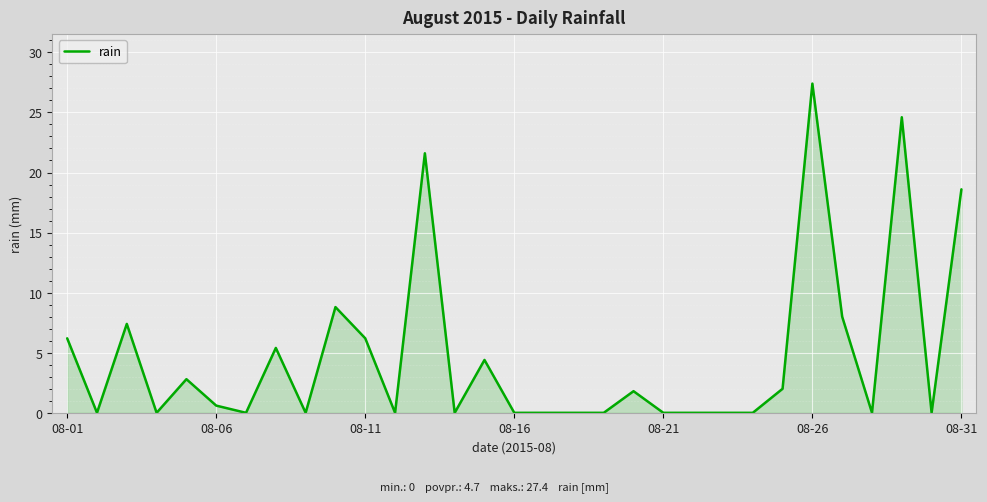

How many distinct data groups are displayed?

1